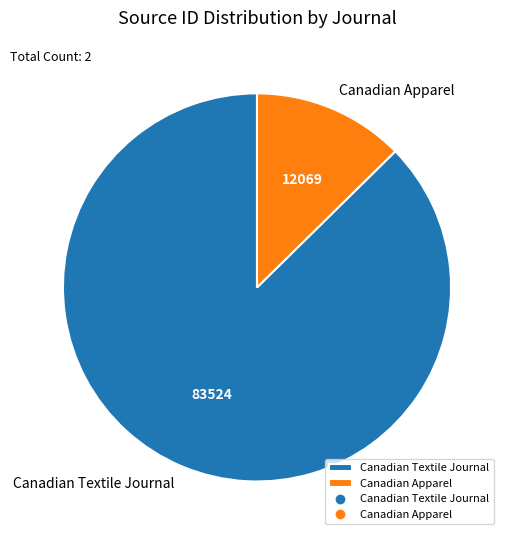

Does Canadian Apparel represent more than half of the total?

No